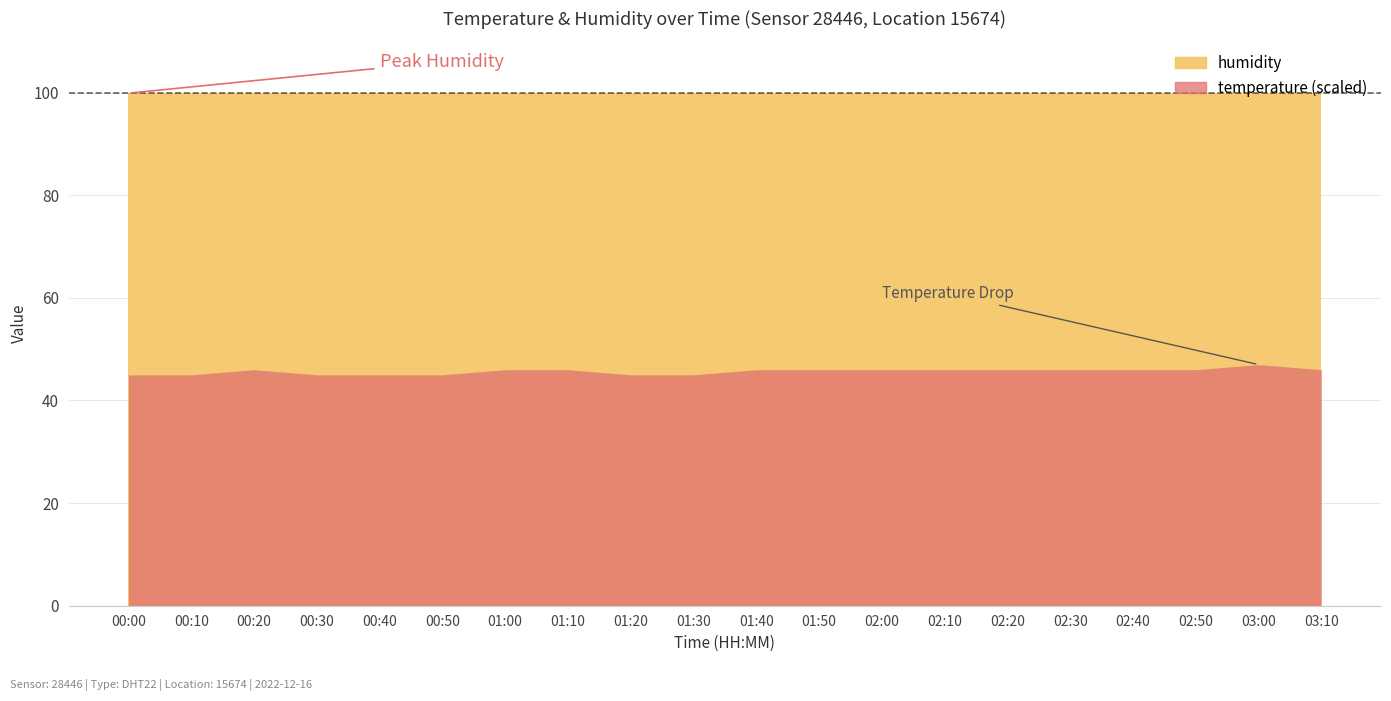

What is the minimum value shown in the chart?

45